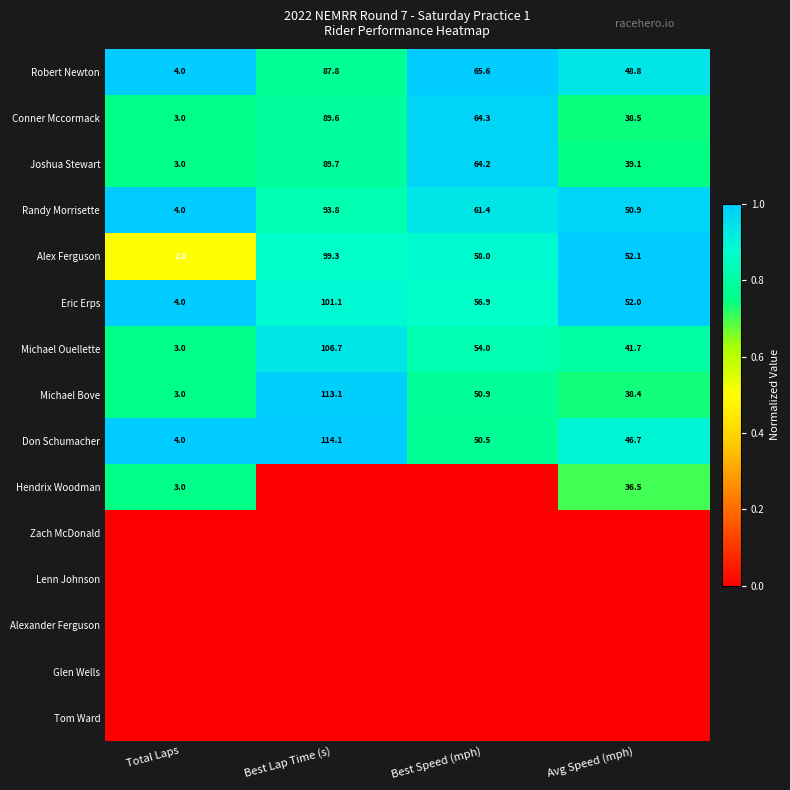

What is the average value of the Alex Ferguson series?

52.9